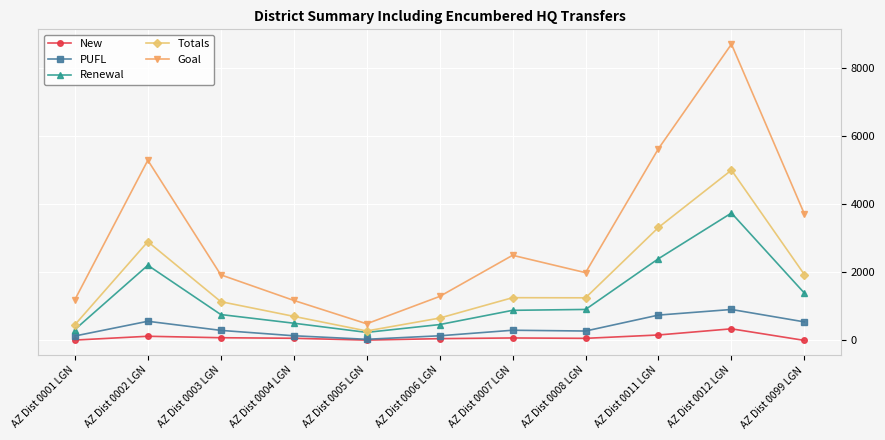

What value does the New series have at AZ Dist 0006 LGN?

52